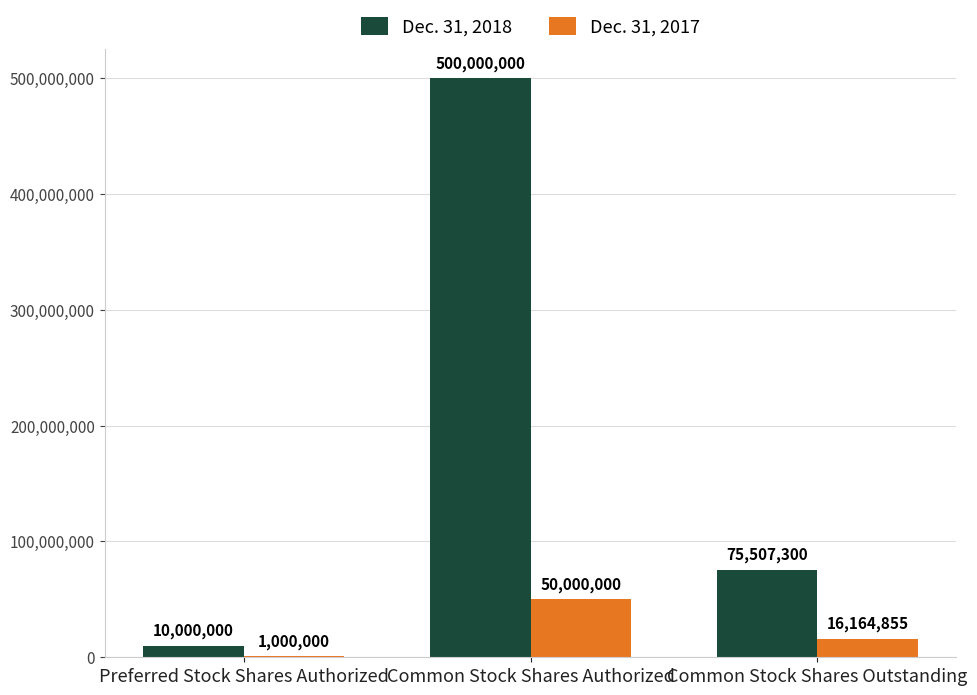

What is the highest value of the Dec. 31, 2017 series?

50000000